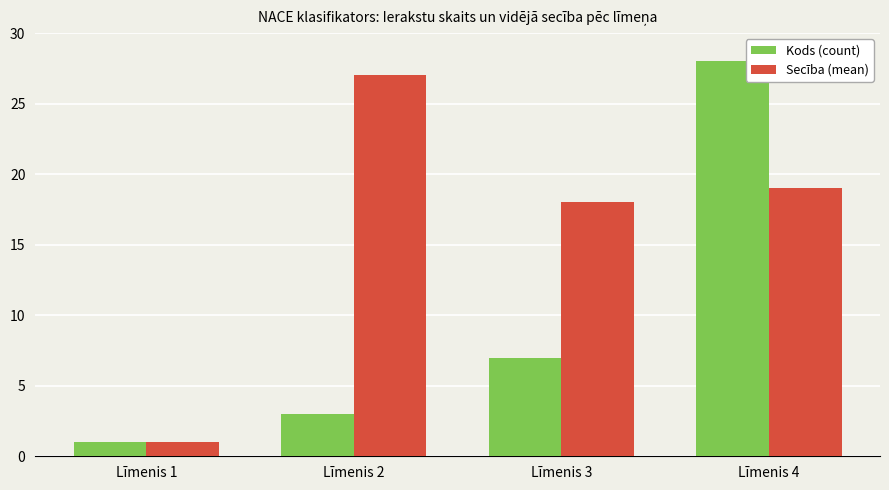

What is the maximum value for Kods (count)?

28